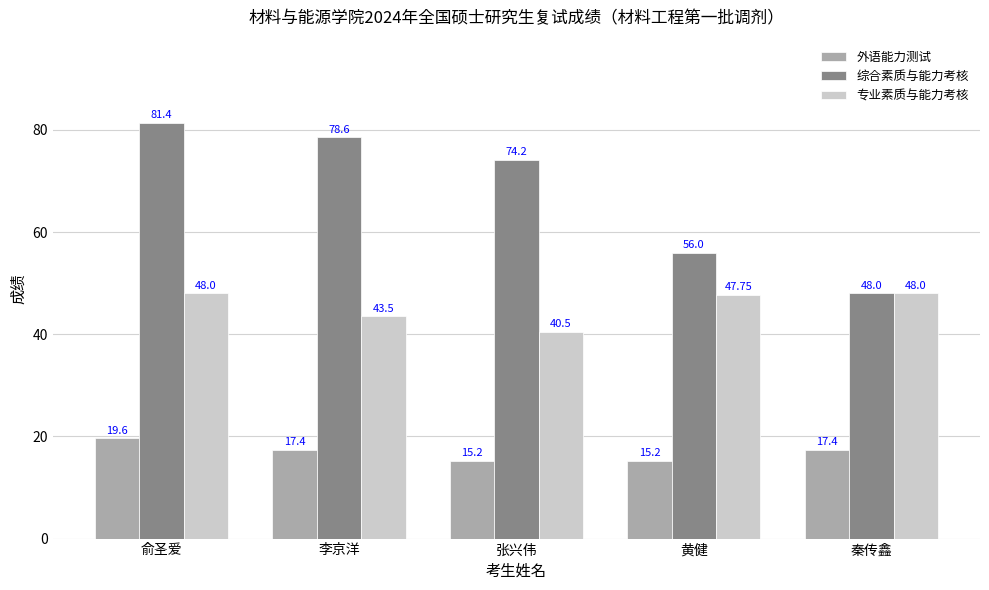

Which series changed the most between 俞圣爱 and 张兴伟?

专业素质与能力考核